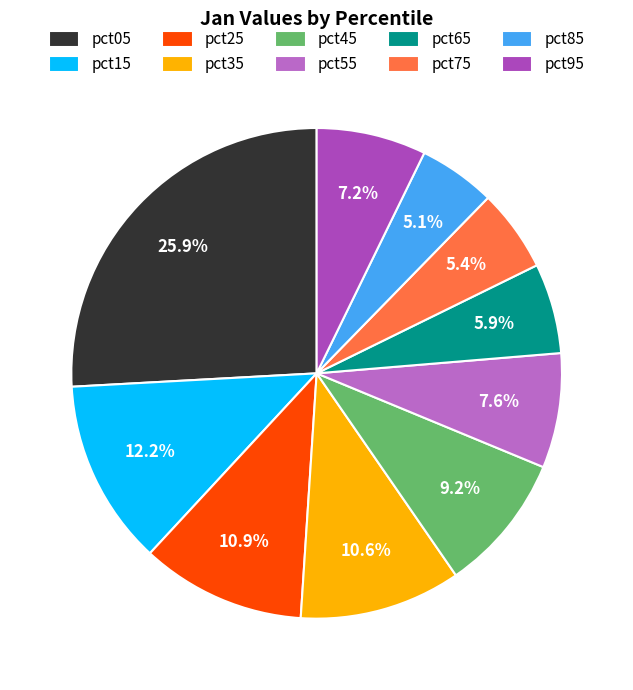

Is it true that pct05 is 26% of the pie?

True